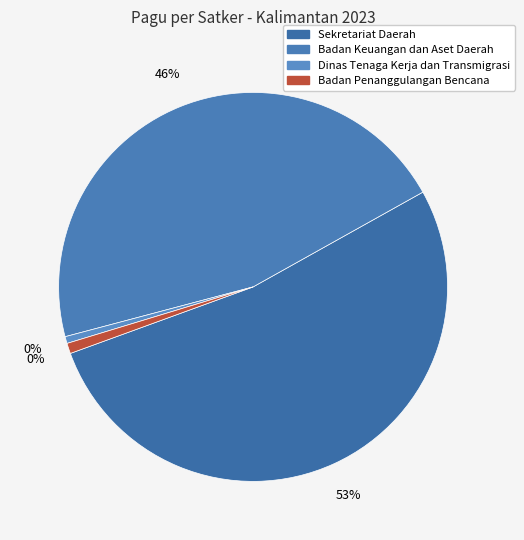

The Badan Keuangan dan Aset Daerah slice represents 33% of the pie. True or false?

False